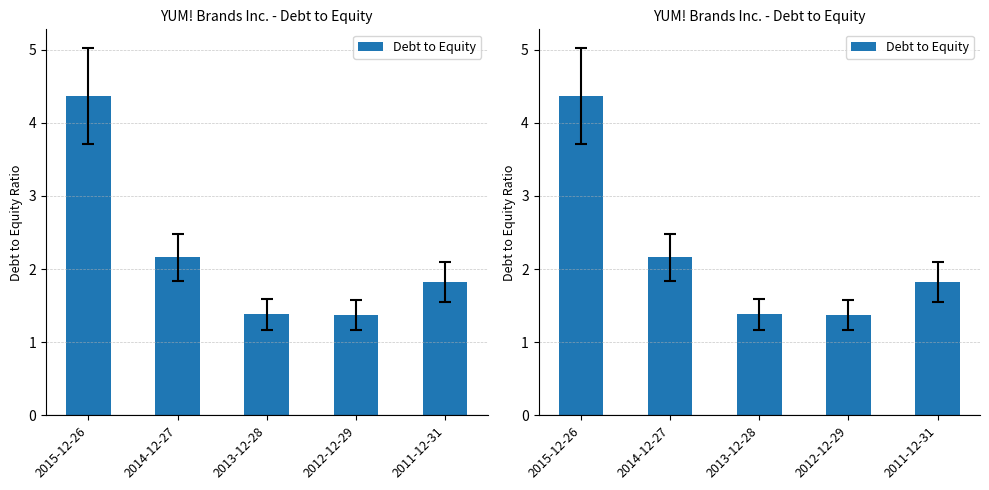

Reading left to right, extract all data points from this chart.

4.4	2.2	1.4	1.4	1.8